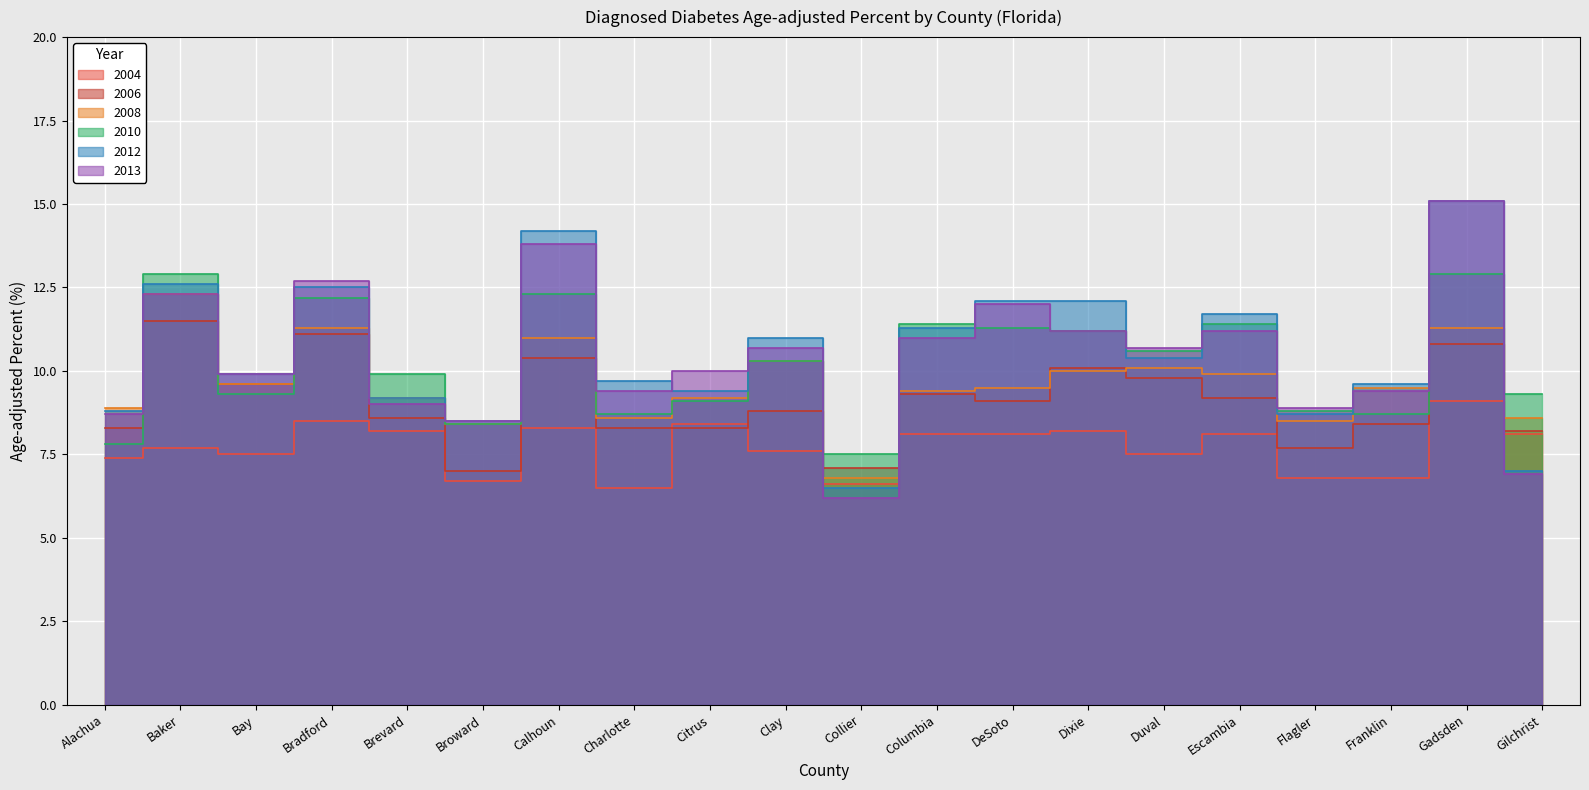

At which label does 2013 first exceed 10?

Baker